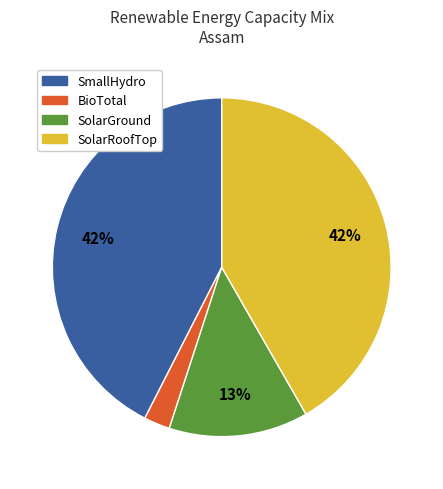

To the nearest percent, what is the average slice percentage?

25%